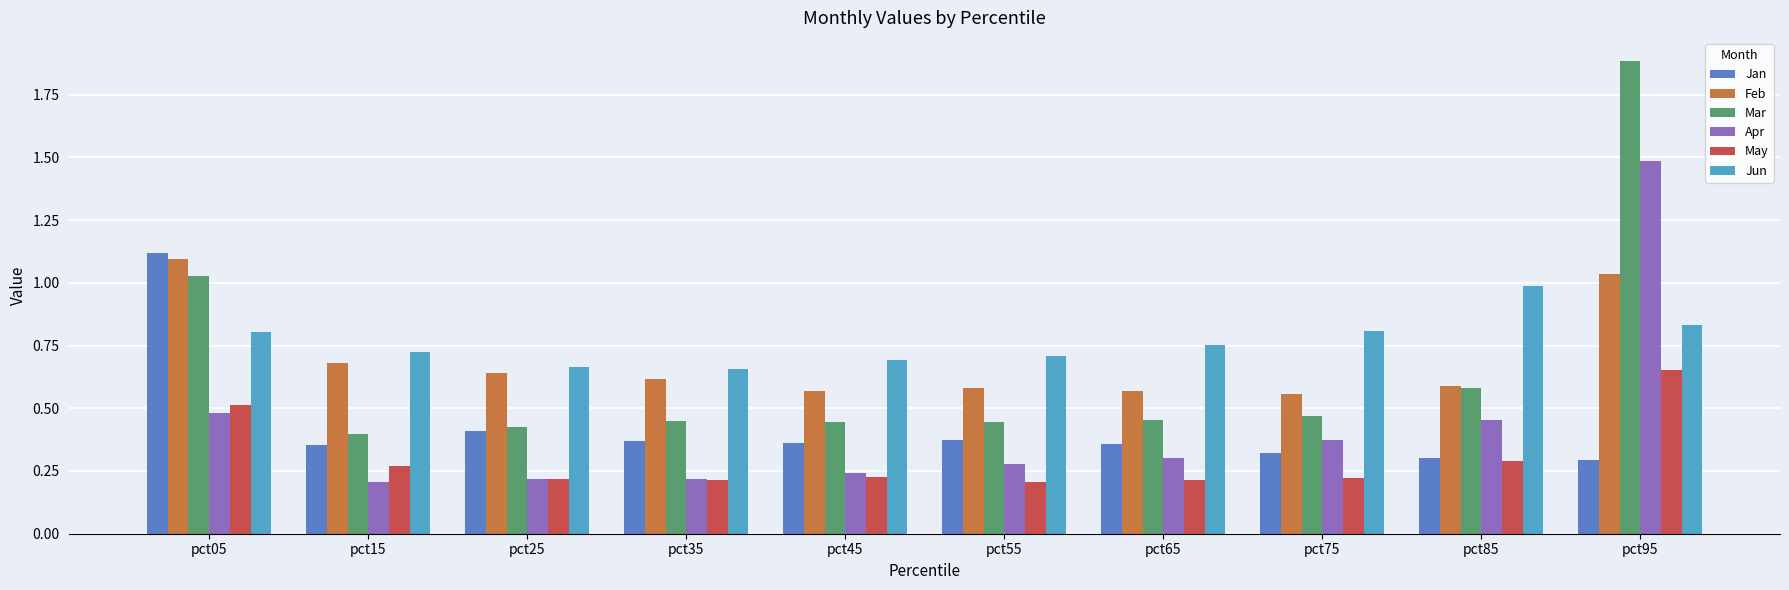

How many bars are there in total?

60